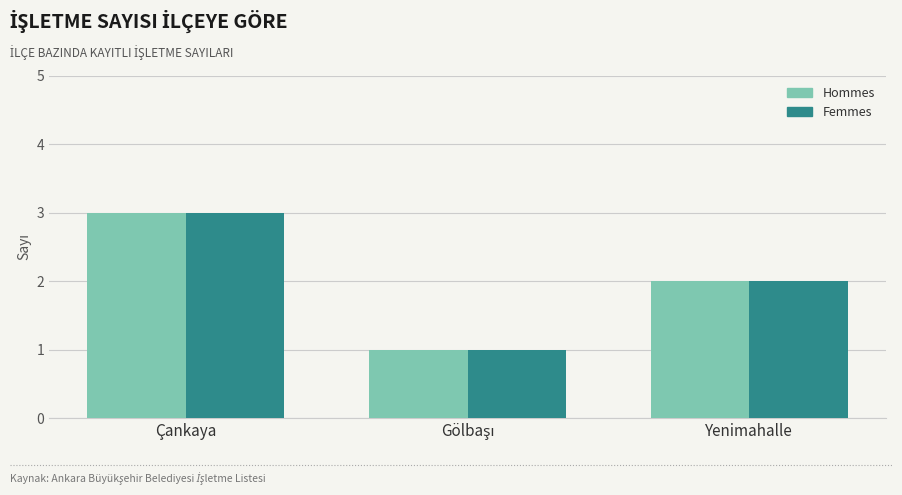

The Hommes series shows 1 at Yenimahalle. True or false?

False